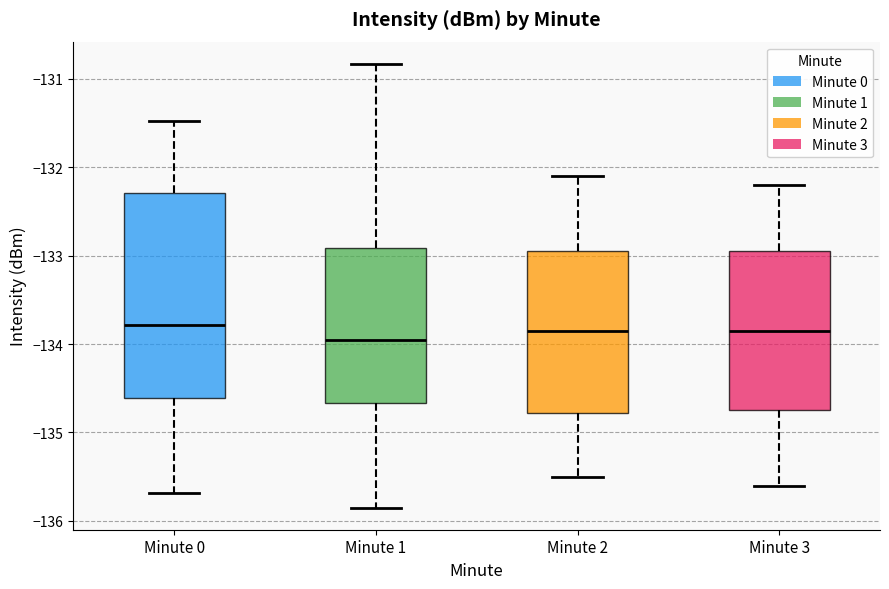

Reading left to right, transcribe this box plot: for each box, give where its median line is, the range the box spans, and where its two whiskers end, as read against the y-axis. The values are not printed on the chart, so give them approximately, as read against the axis.

Minute 0: median -133.8, box -134.6 to -132.3, whiskers -135.7 to -131.5
Minute 1: median -134.0, box -134.7 to -132.9, whiskers -135.8 to -130.8
Minute 2: median -133.8, box -134.8 to -132.9, whiskers -135.5 to -132.1
Minute 3: median -133.8, box -134.7 to -132.9, whiskers -135.6 to -132.2